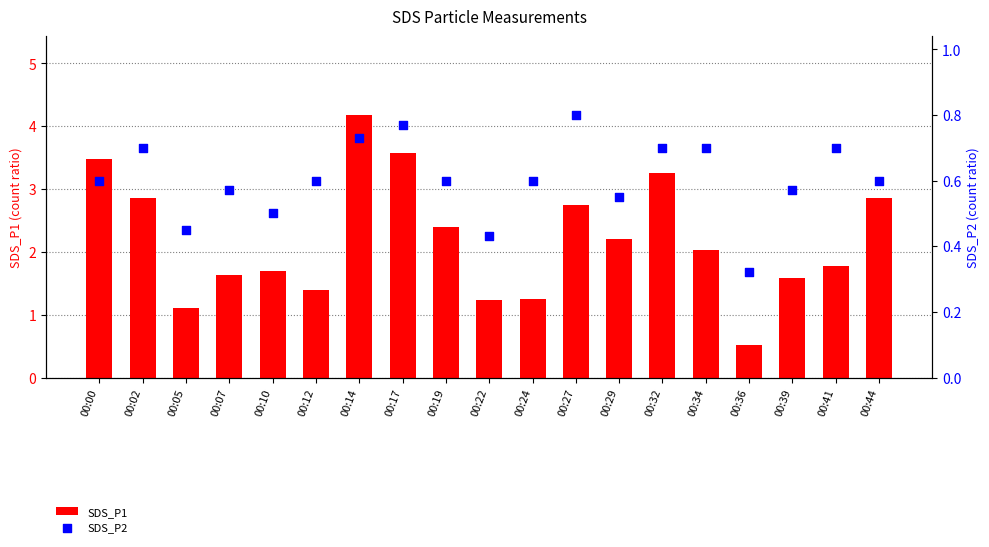

What are all the series names shown in the legend?

SDS_P1, SDS_P2